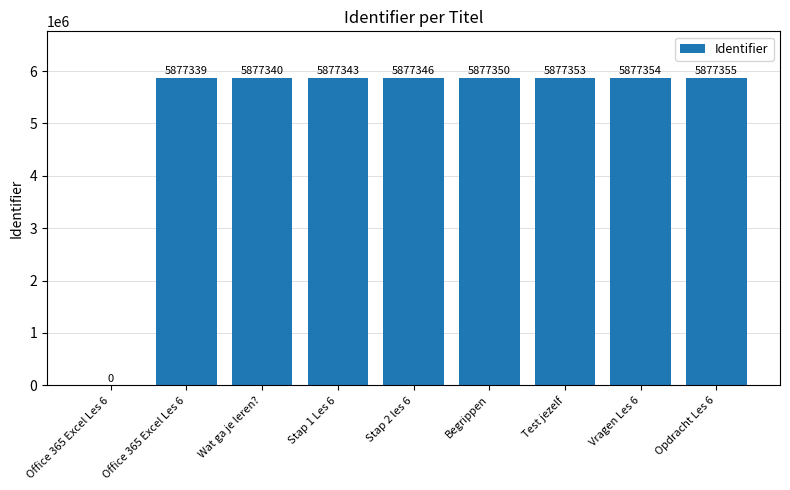

Count the number of categories in the chart.

9